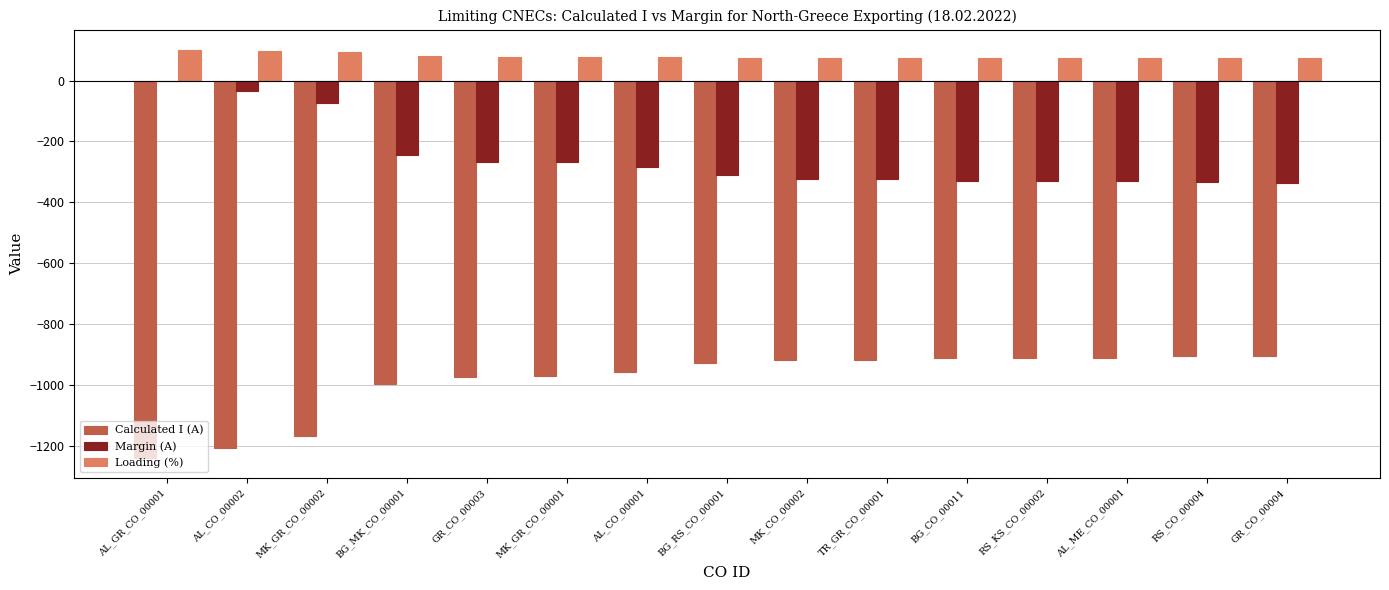

Is the value of Margin (A) at AL_CO_00002 greater than the value of Loading (%) at MK_GR_CO_00002?

No